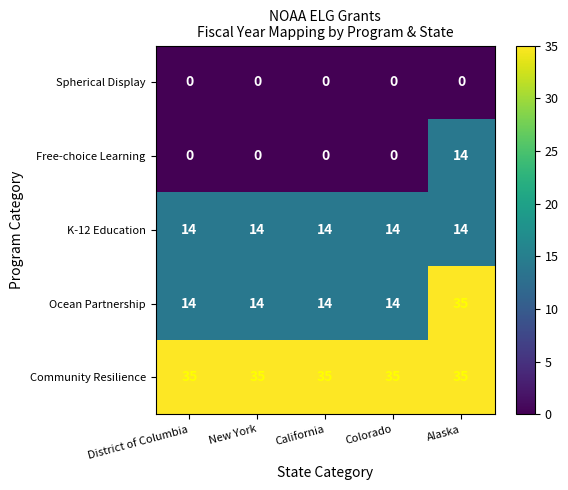

Reading right to left, list all the values displayed in this chart.

Spherical Display: Alaska=0	Colorado=0	California=0	New York=0	District of Columbia=0
Free-choice Learning: Alaska=14	Colorado=0	California=0	New York=0	District of Columbia=0
K-12 Education: Alaska=14	Colorado=14	California=14	New York=14	District of Columbia=14
Ocean Partnership: Alaska=35	Colorado=14	California=14	New York=14	District of Columbia=14
Community Resilience: Alaska=35	Colorado=35	California=35	New York=35	District of Columbia=35